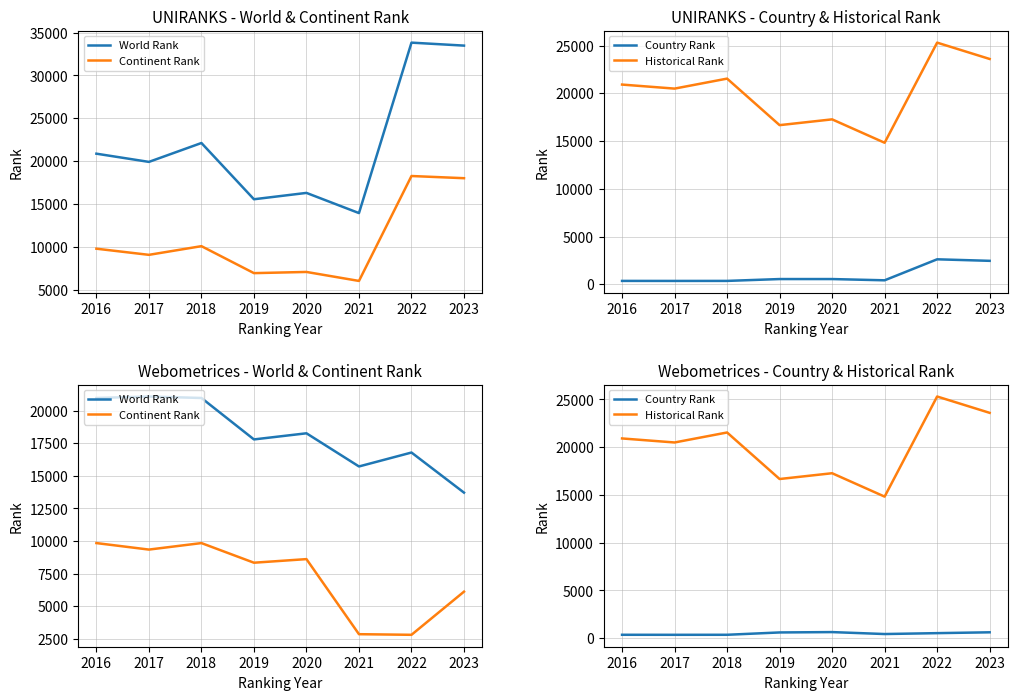

At which category is the sum across all series the highest?

2018